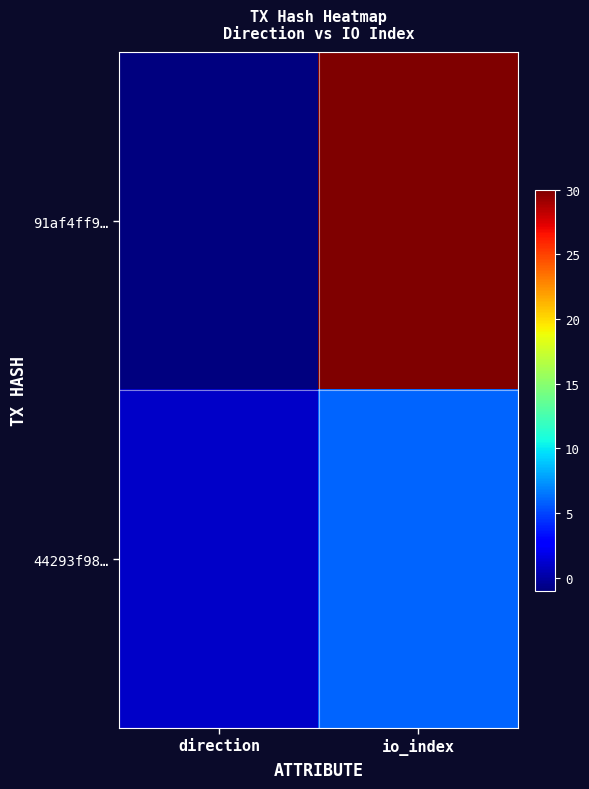

Reading right to left, list all the values displayed in this chart.

91af4ff9…: io_index=30	direction=-1
44293f98…: io_index=6	direction=1